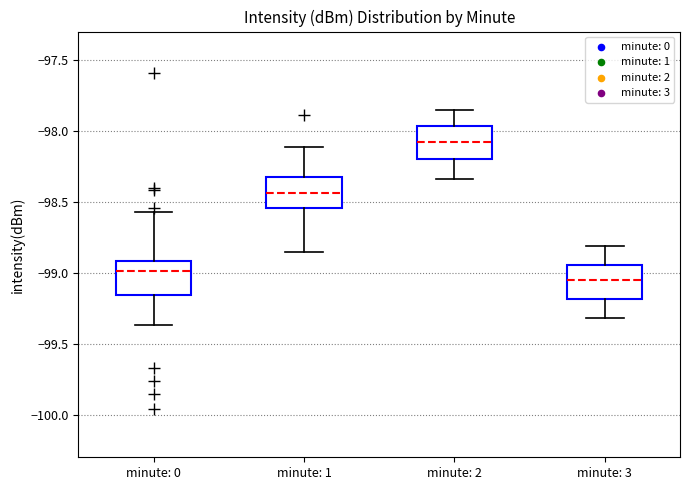

Which box's median line is the highest?

minute: 2